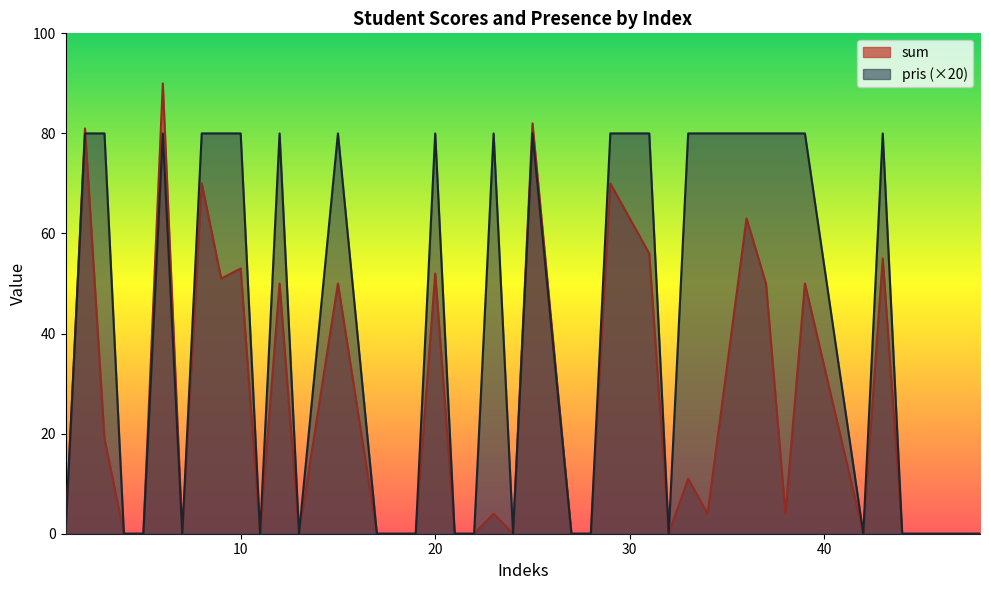

Reading left to right, extract all data points from this chart.

sum: 0	81	19	0	0	90	0	70	51	53	0	50	0	50	0	0	52	0	0	4	0	82	0	0	70	56	0	11	4	63	50	4	50	0	55	0	0	0	0	0
pris: 0	80	80	0	0	80	0	80	80	80	0	80	0	80	0	0	80	0	0	80	0	80	0	0	80	80	0	80	80	80	80	80	80	0	80	0	0	0	0	0